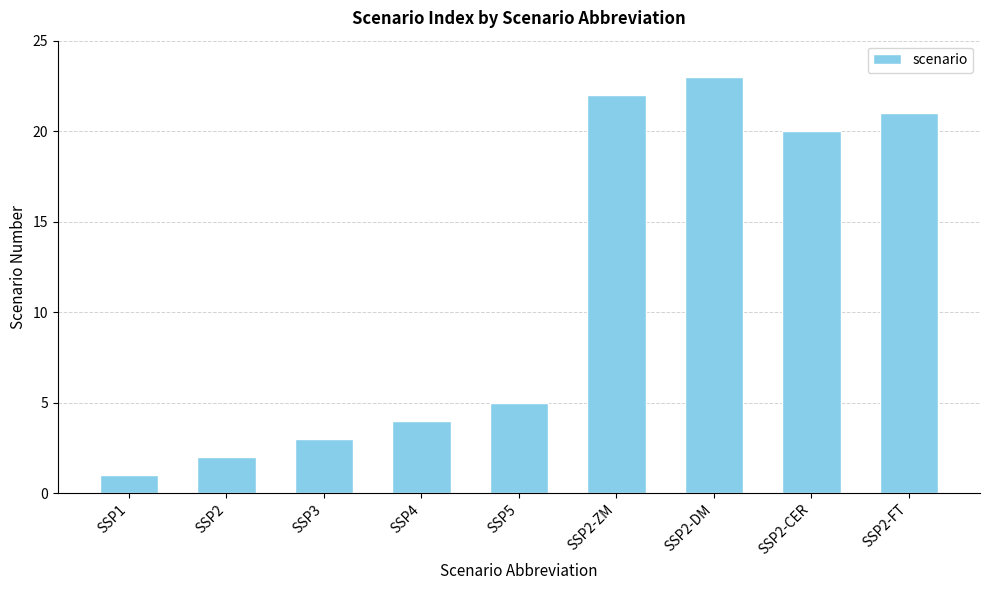

The chart shows a value of 3 at SSP2. True or false?

False